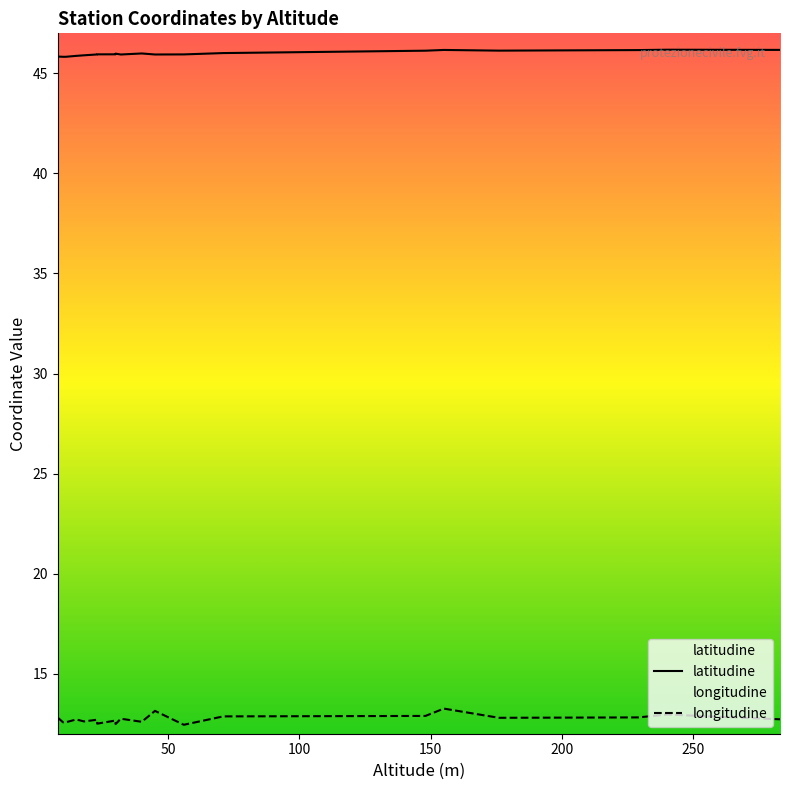

What is the total value across all series at 32?

58.7